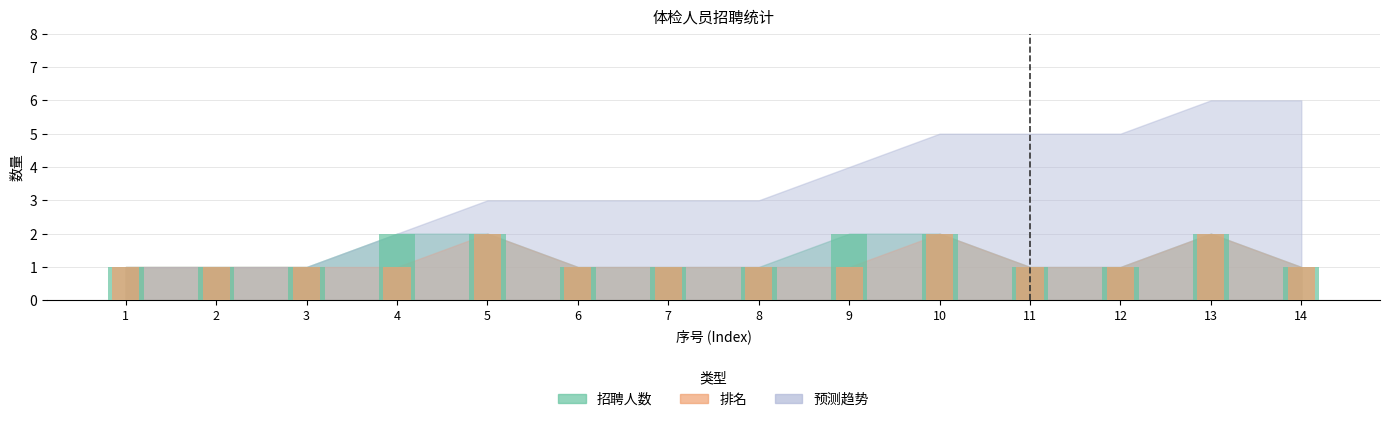

What is the approximate value of 排名 at 8?

1